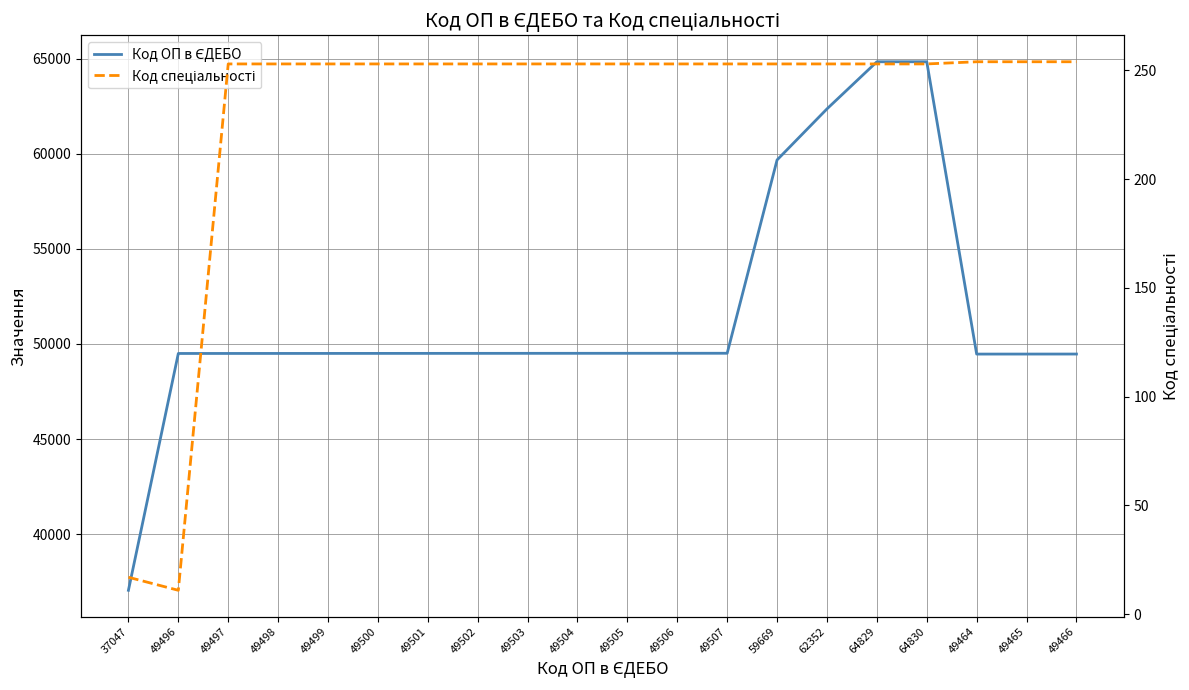

What is the difference between the maximum and minimum values in the Код спеціальності series?

243